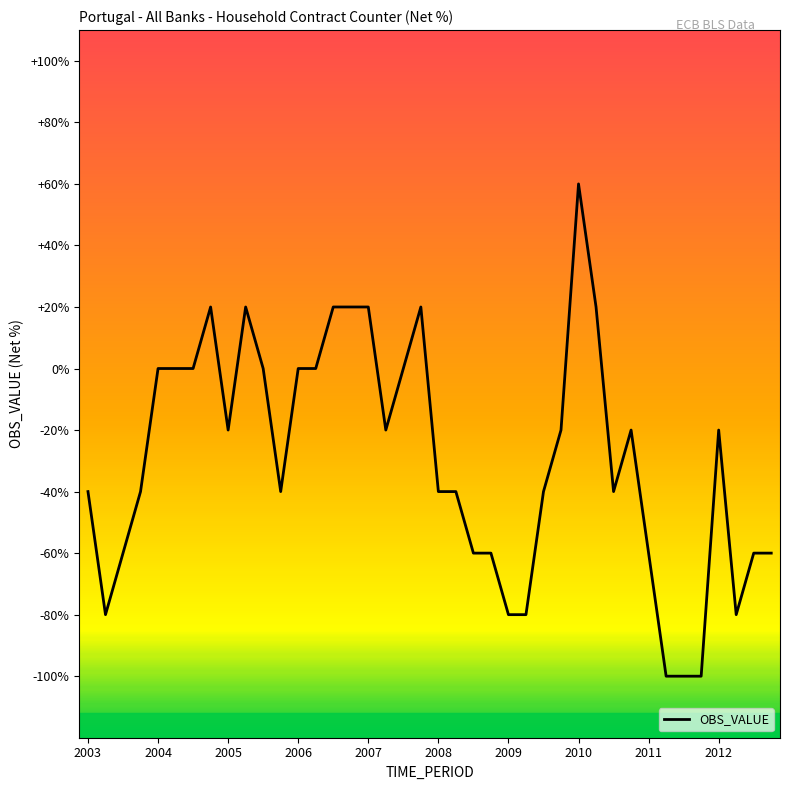

What is the smallest value displayed?

-100